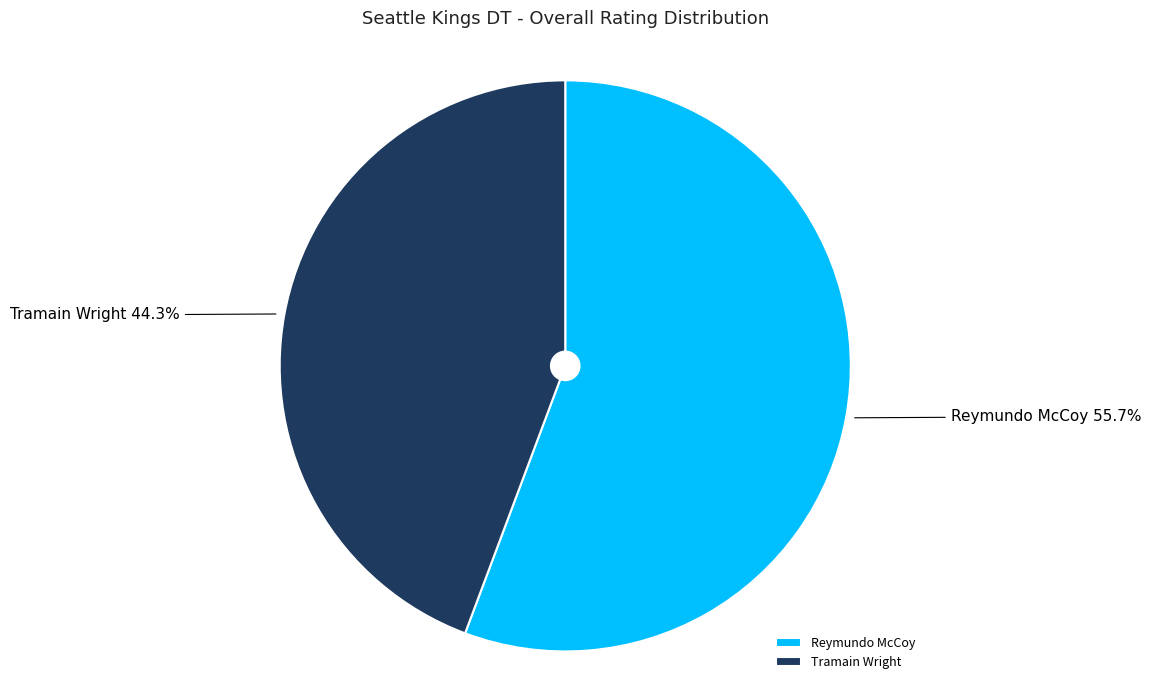

Which category has the biggest portion of the pie?

Reymundo McCoy